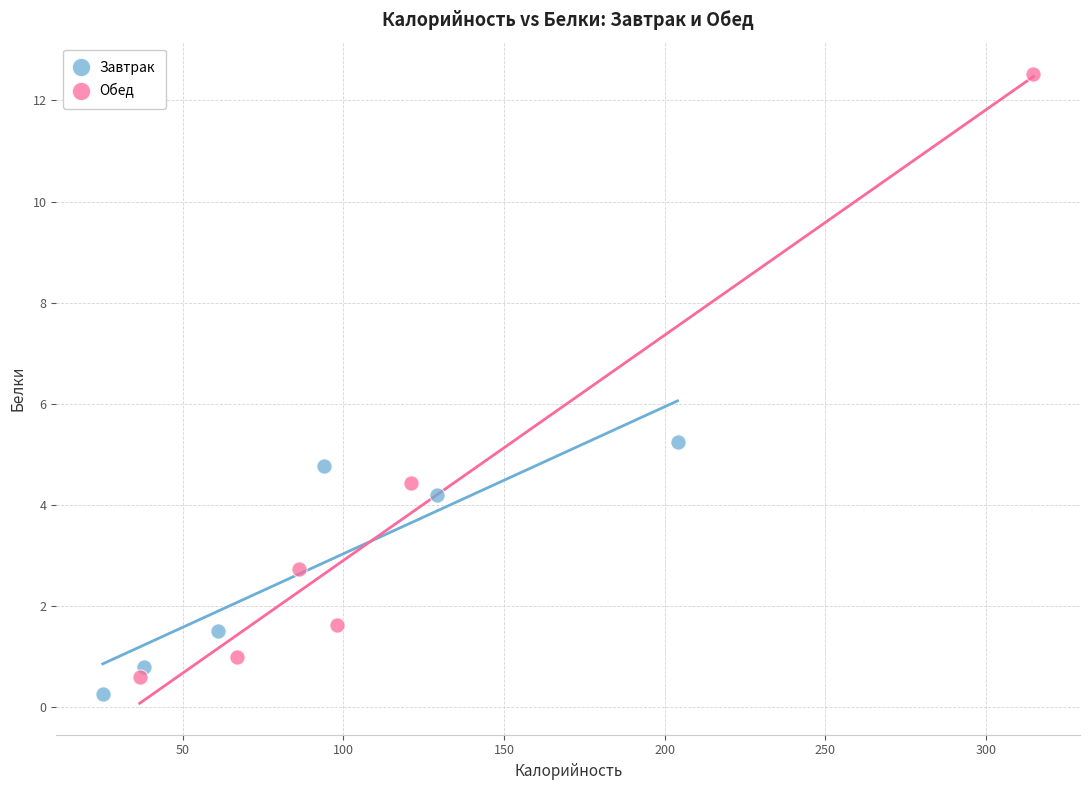

Which series reaches the minimum Y coordinate?

Завтрак